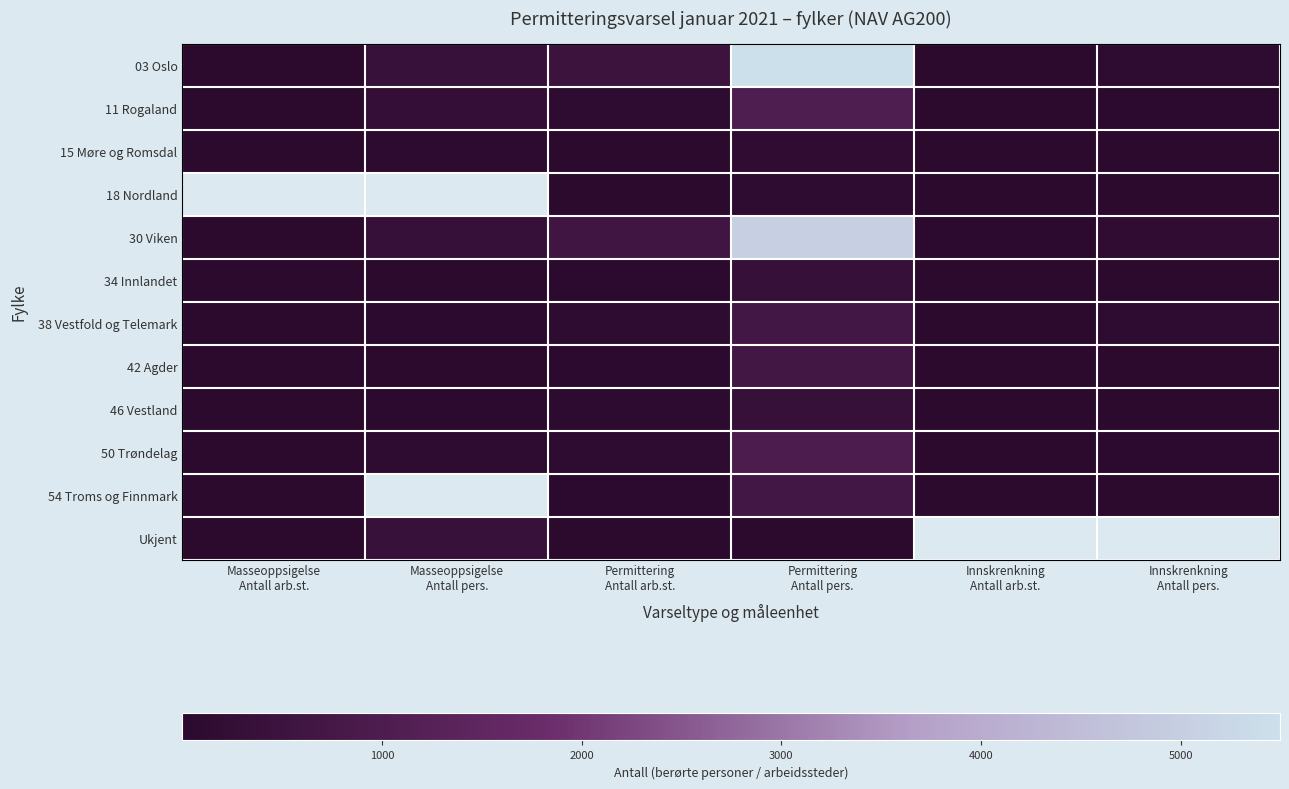

Which series has the largest total across all categories?

03 Oslo